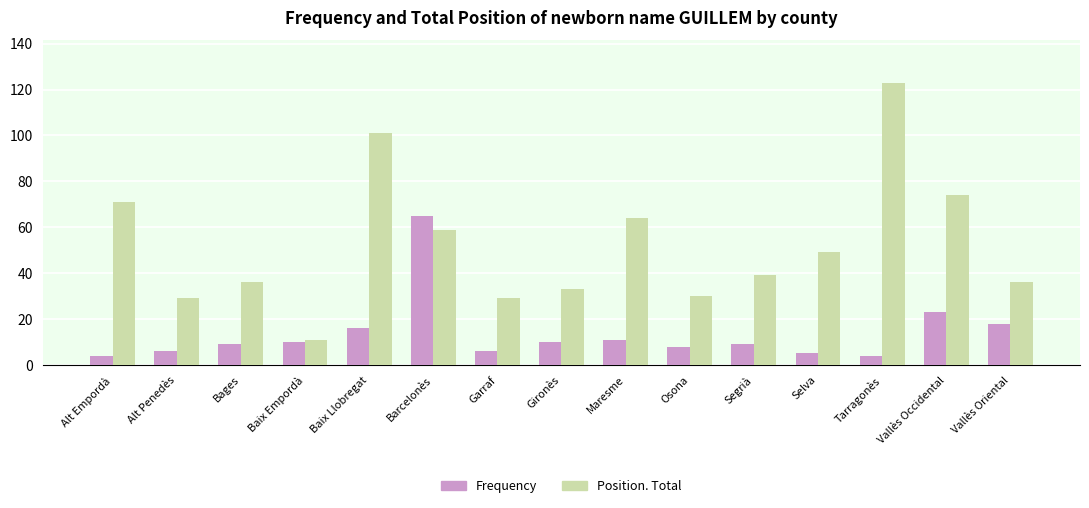

List the series in order of their peak value, highest first.

Position. Total, Frequency